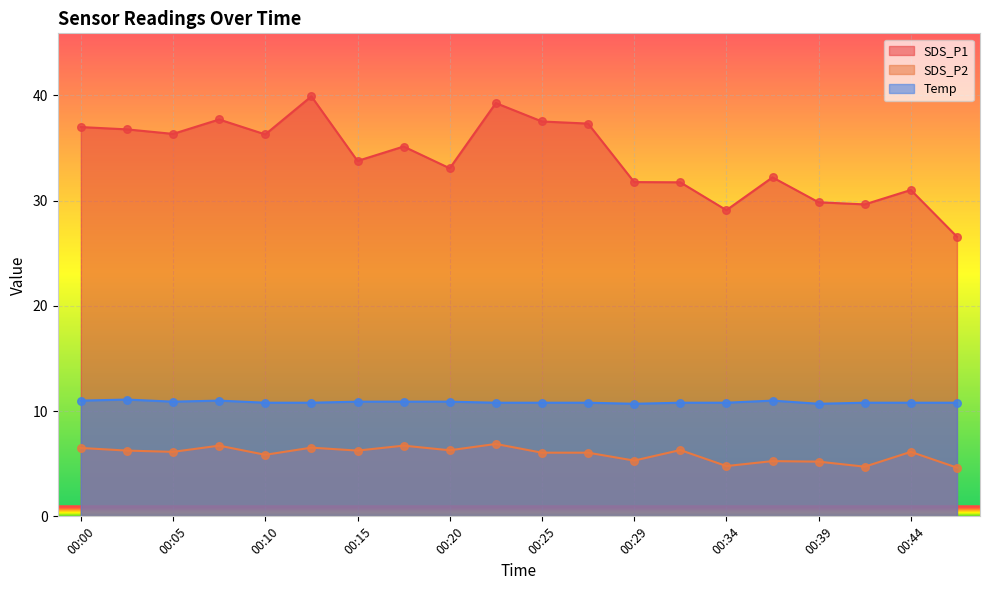

Which series contains the lowest Y value?

SDS_P2